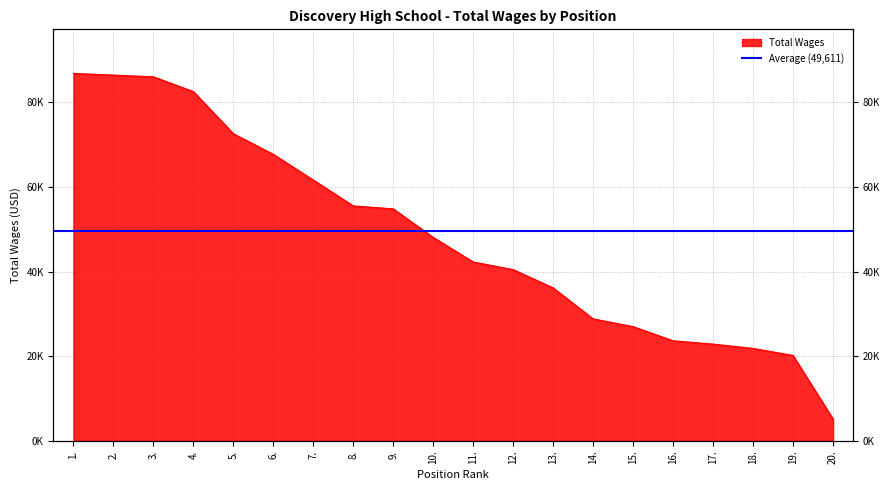

Is it true that the value at 4. is 82515?

True